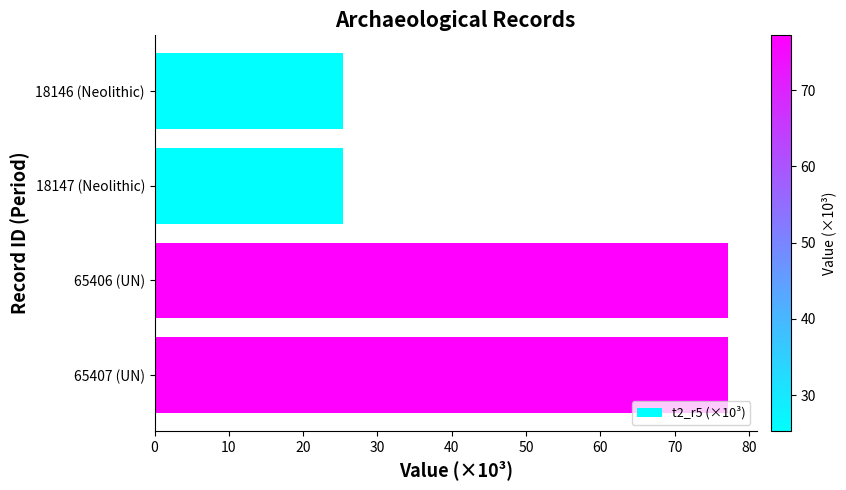

Reading bottom to top, transcribe all the data shown in this chart.

65407 (UN)=77.2	65406 (UN)=77.2	18147 (Neolithic)=25.3	18146 (Neolithic)=25.3